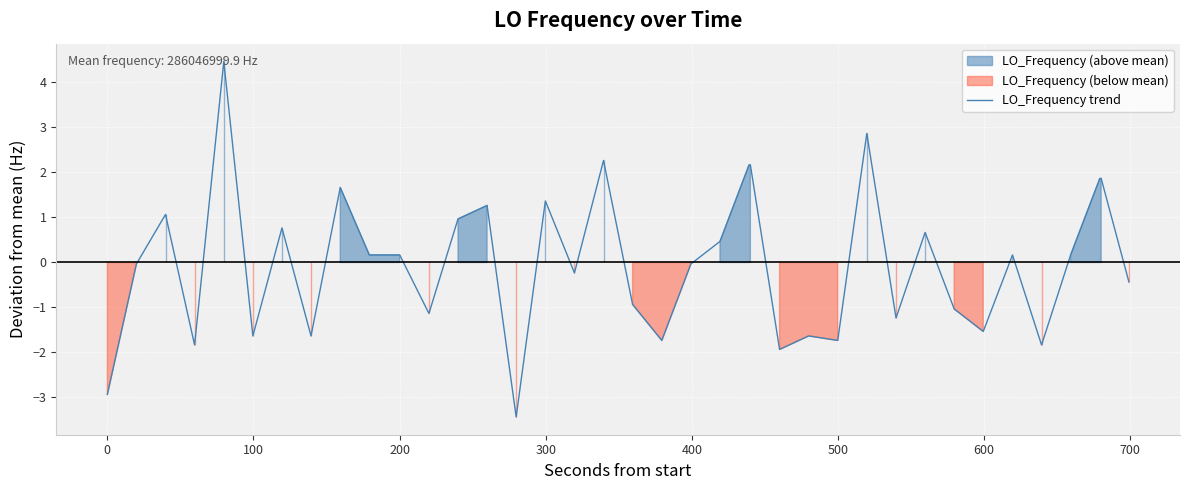

What is the lowest value of the LO_Frequency trend series?

-3.4